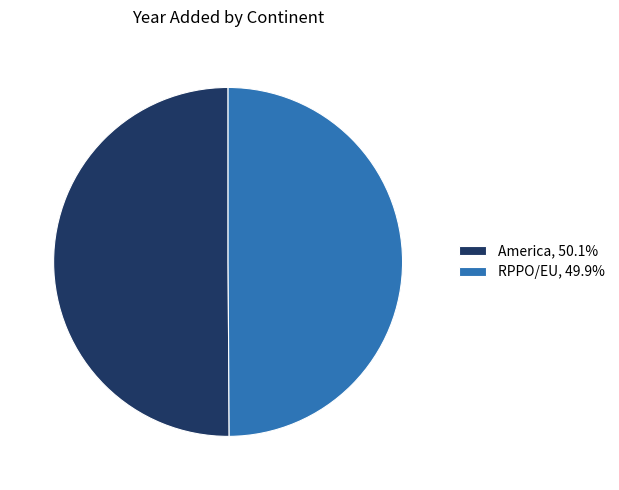

What is the ratio of the value at America, 50.1% to the value at RPPO/EU, 49.9%?

1.0